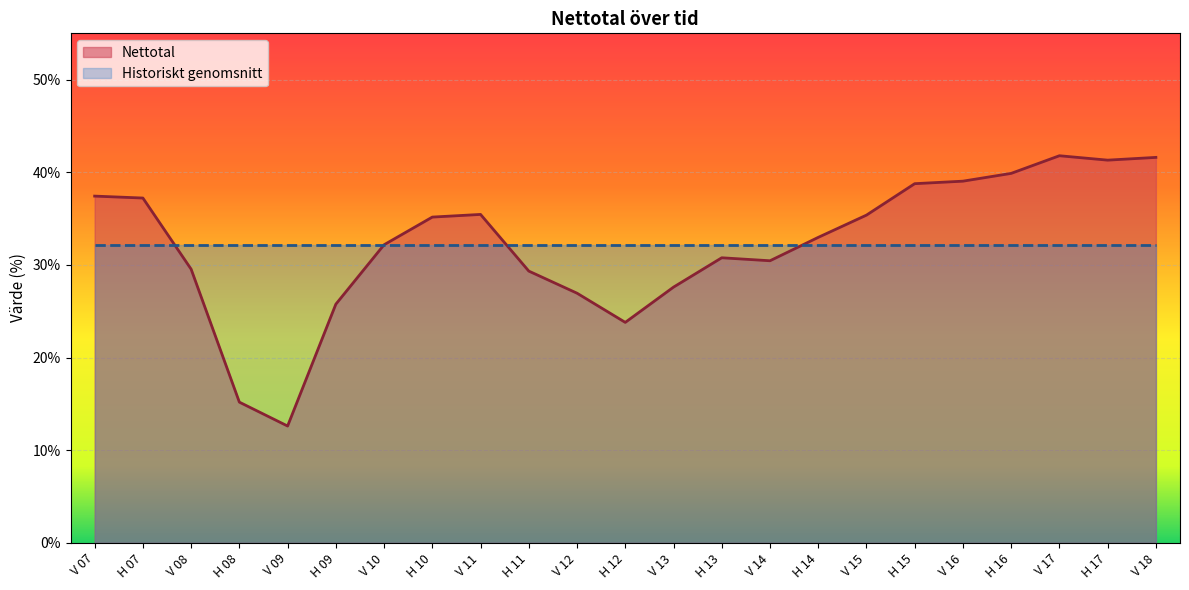

Which has a higher value, V 13 or H 12?

V 13